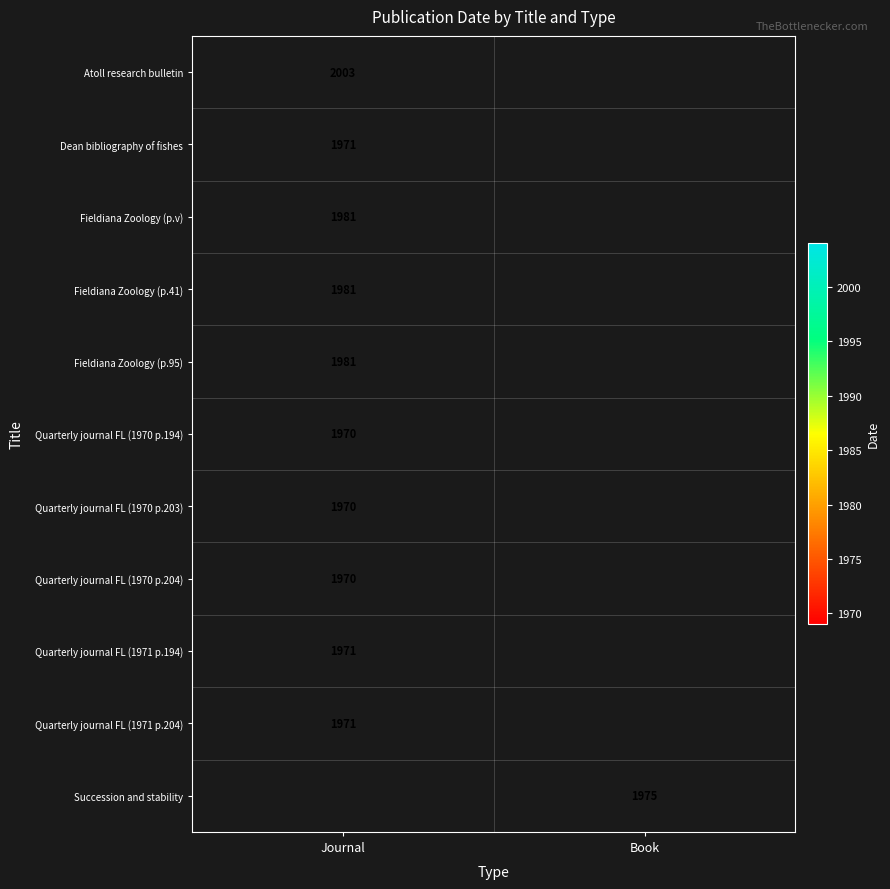

True or false: Atoll research bulletin has a value of 2003 at Journal.

True